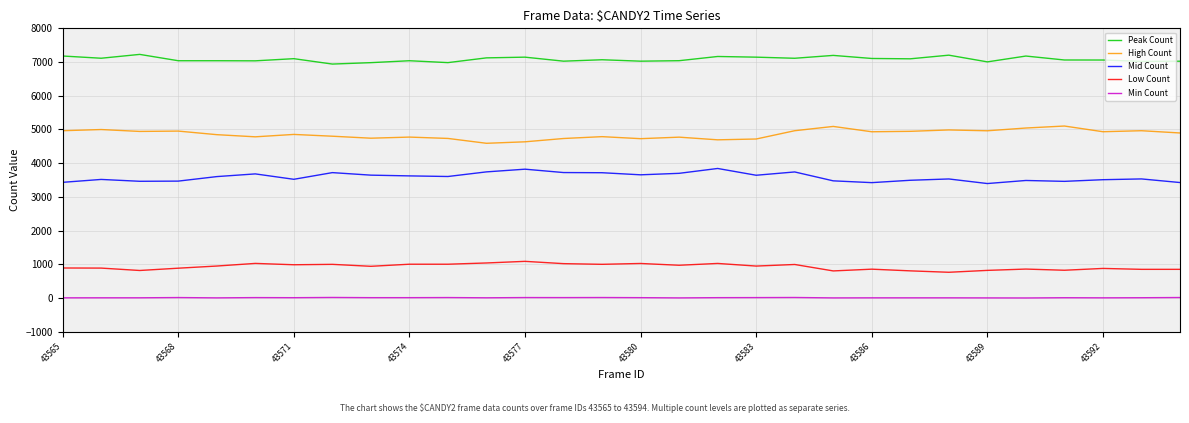

Which series has the largest total across all categories?

Peak Count